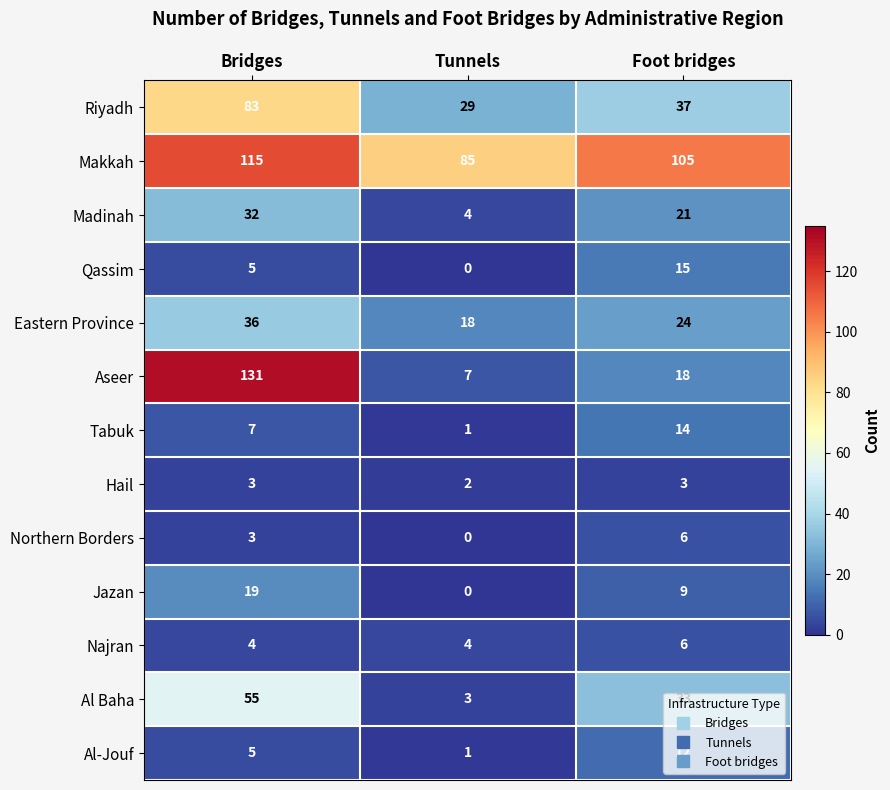

The Al-Jouf series shows 2 at Tunnels. True or false?

False